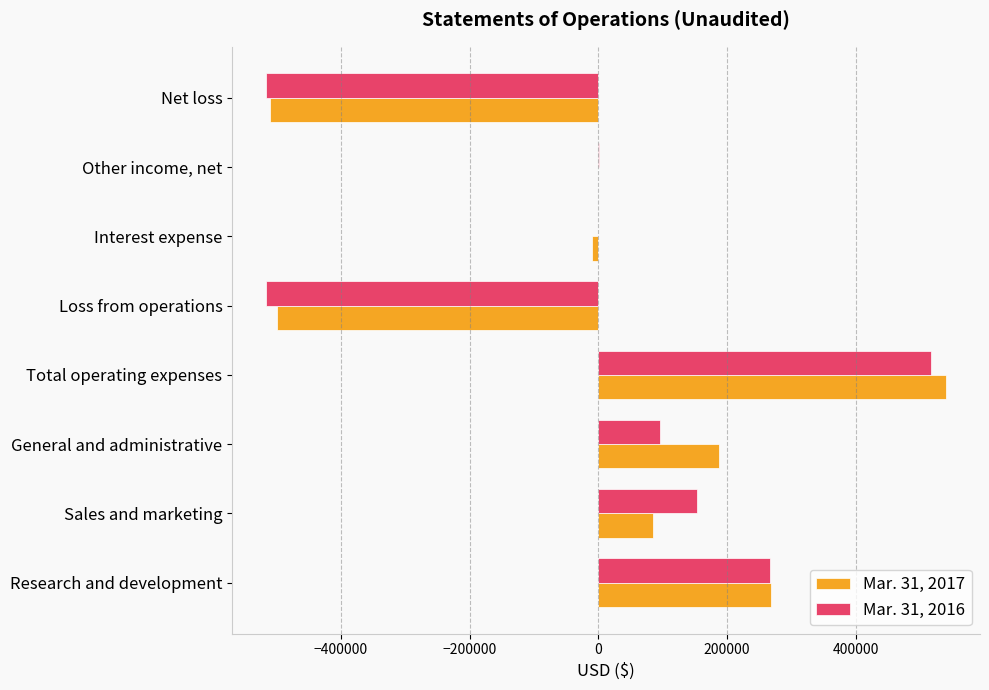

How many series are shown in this chart?

2